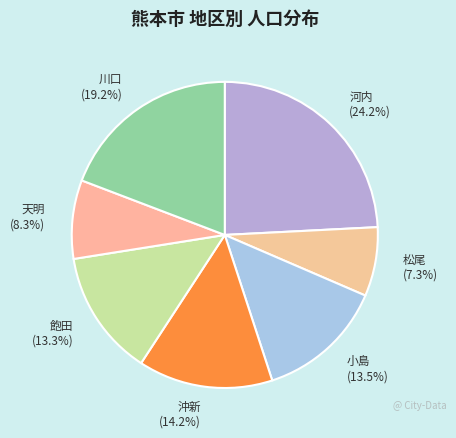

Which has a higher value, 小島 or 沖新?

沖新